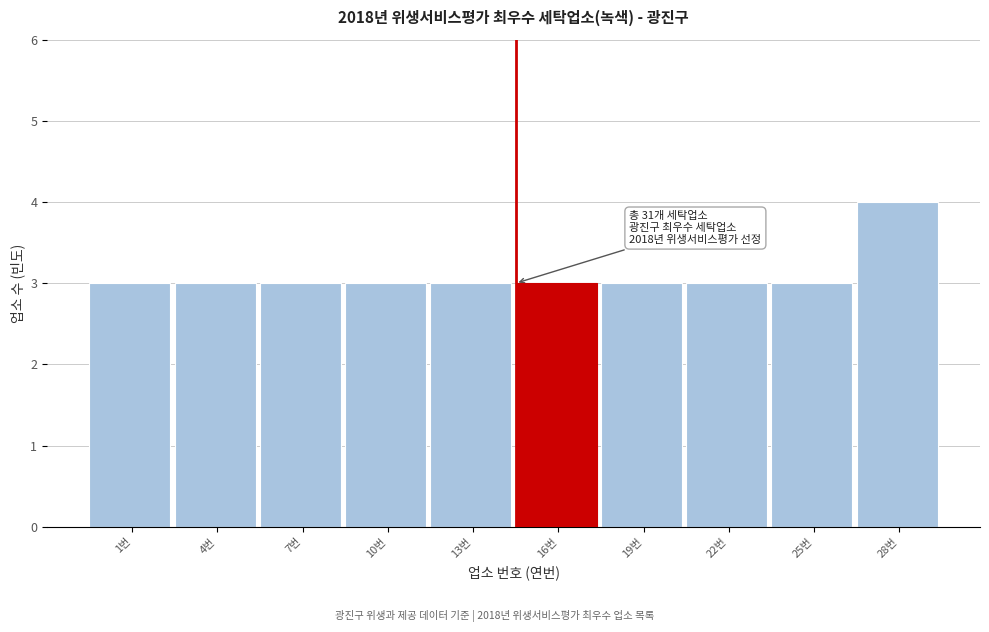

Reading left to right, extract all data points from this chart.

1번=3	4번=3	7번=3	10번=3	13번=3	16번=3	19번=3	22번=3	25번=3	28번=4